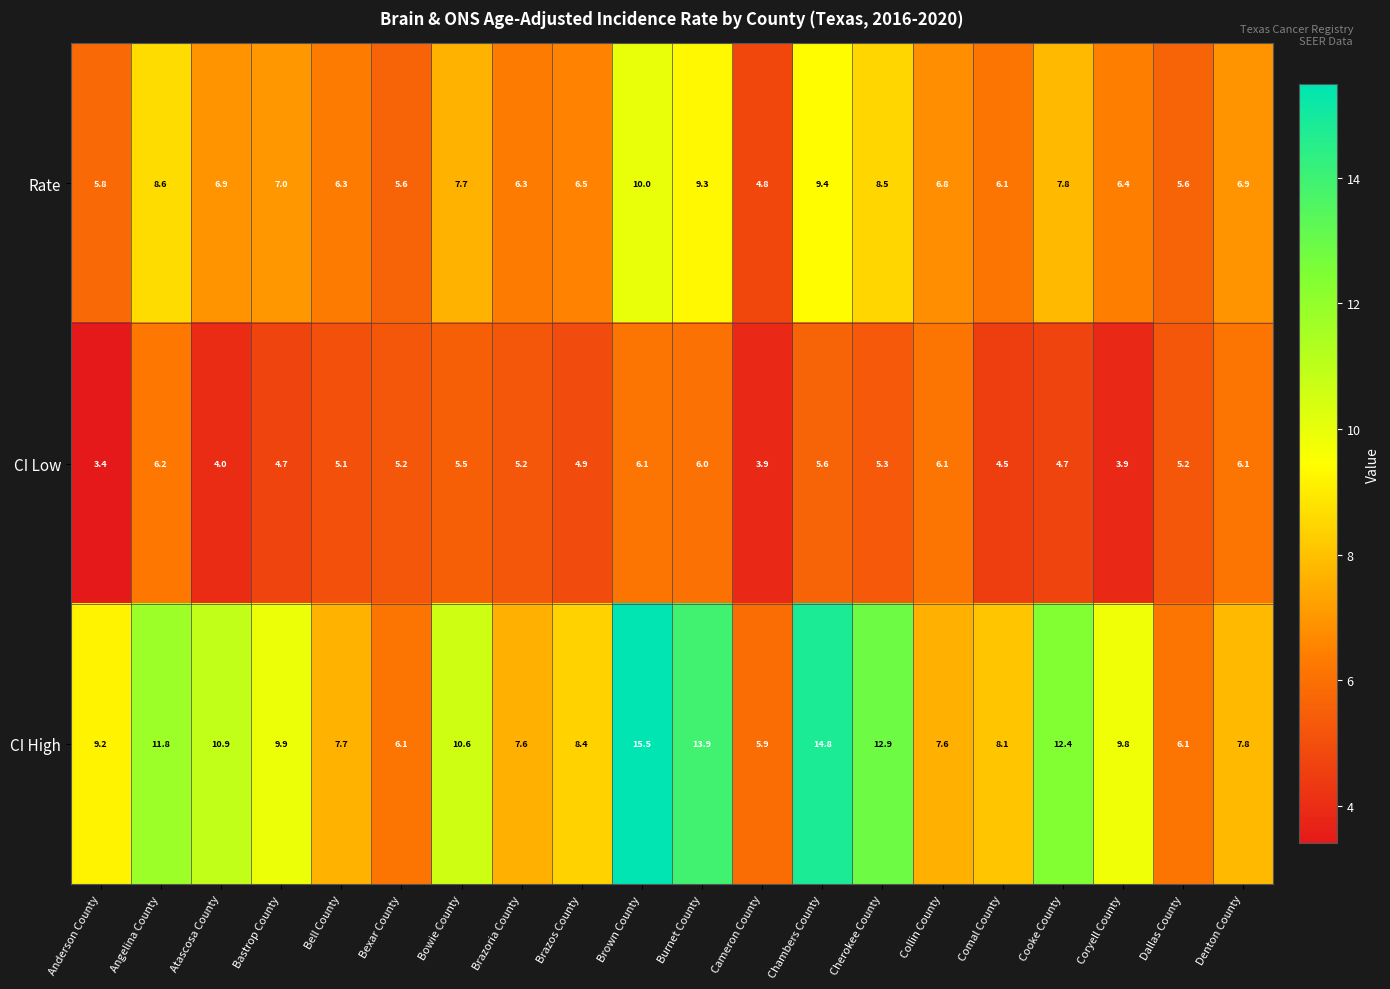

What is the total value across all series at Coryell County?

20.1